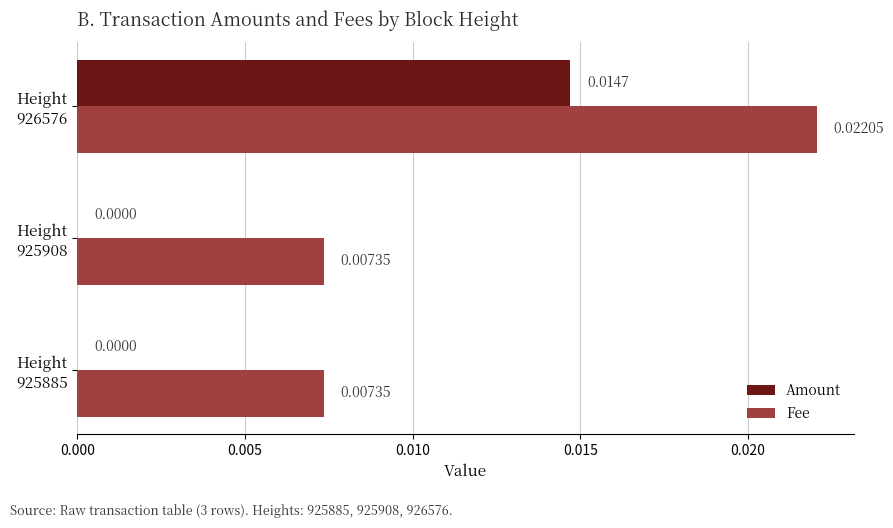

Which series has the largest total across all categories?

Fee